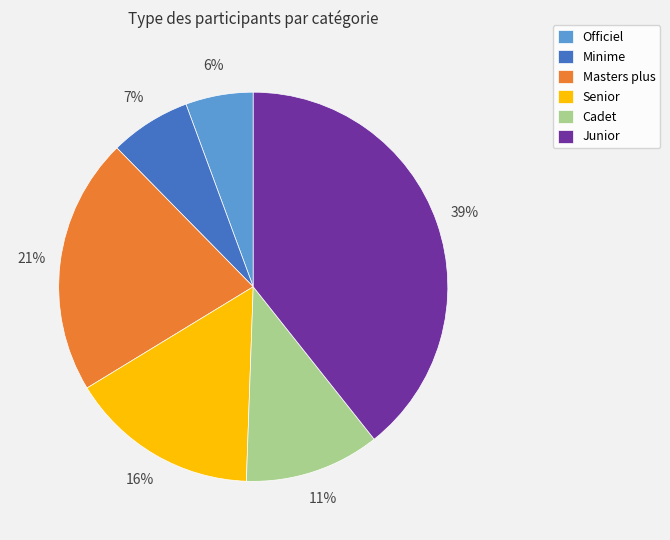

The Cadet slice represents 11% of the pie. True or false?

True